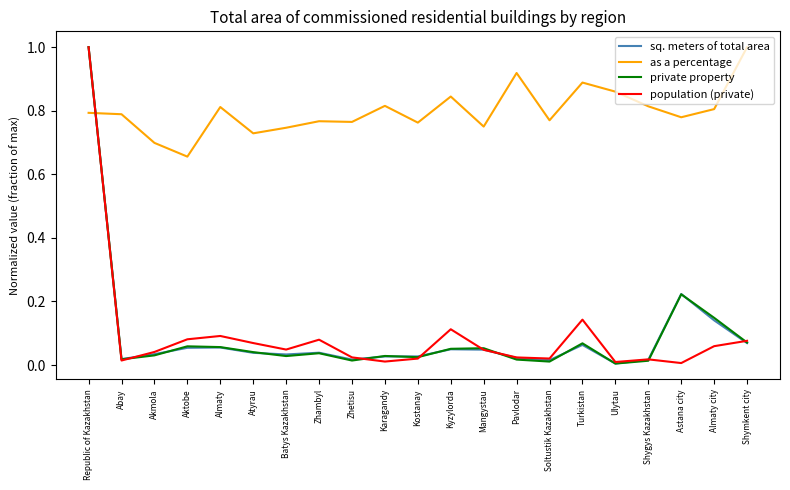

Which category has the highest value in the population (private) series?

Republic of Kazakhstan